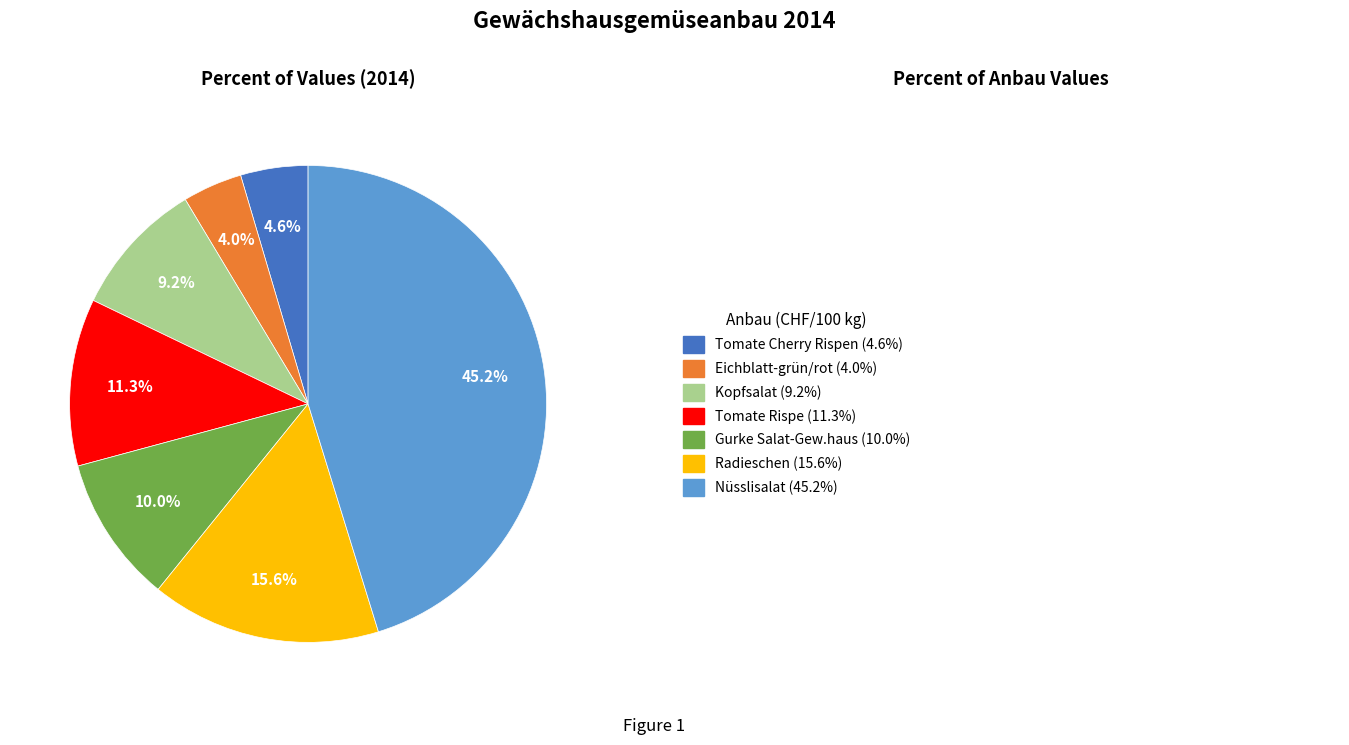

To the nearest percent, what is the difference between the largest and smallest slice percentages?

41%